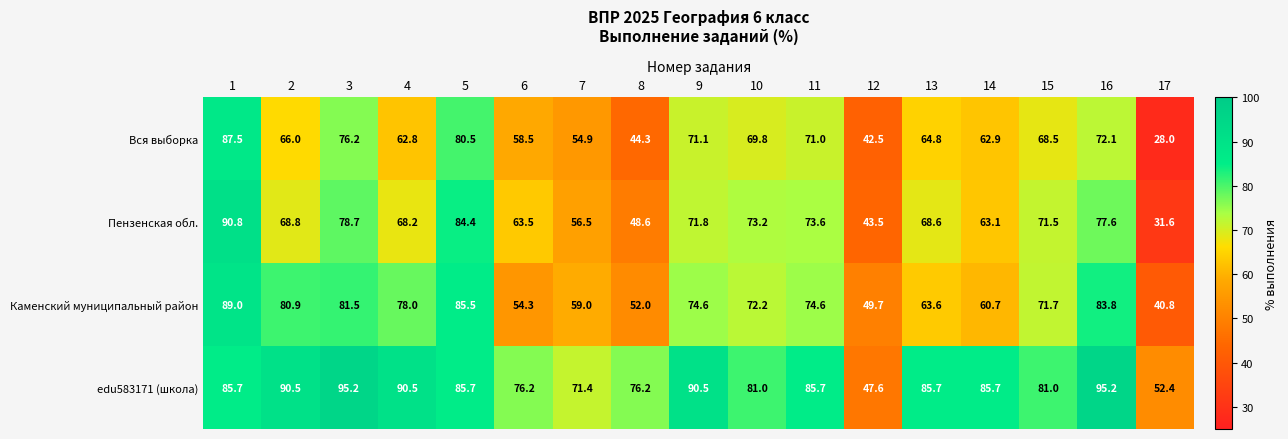

What is the spread (max minus min) of values at 16?

23.1